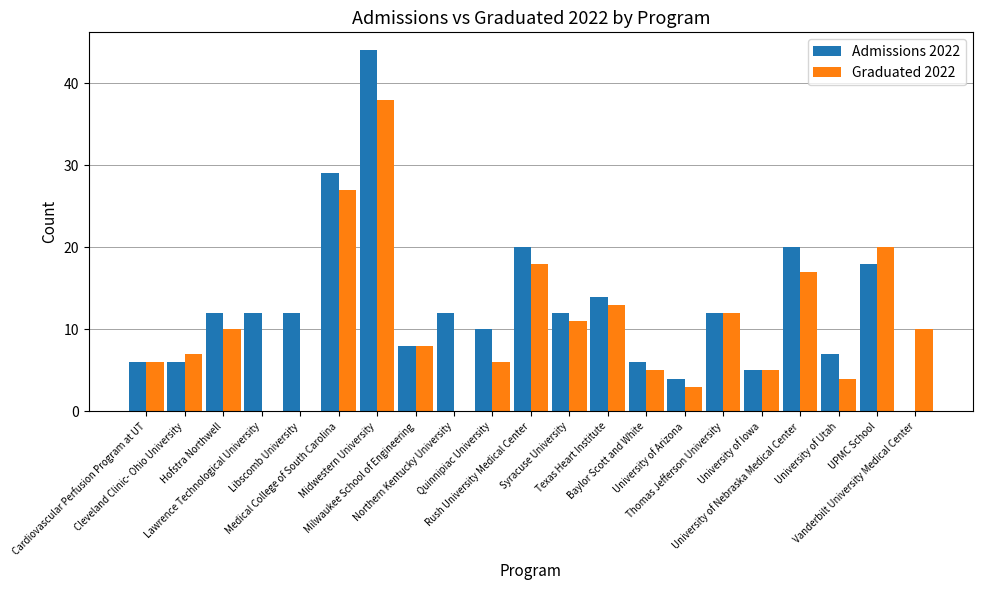

Which series has the largest range (max minus min)?

Admissions 2022